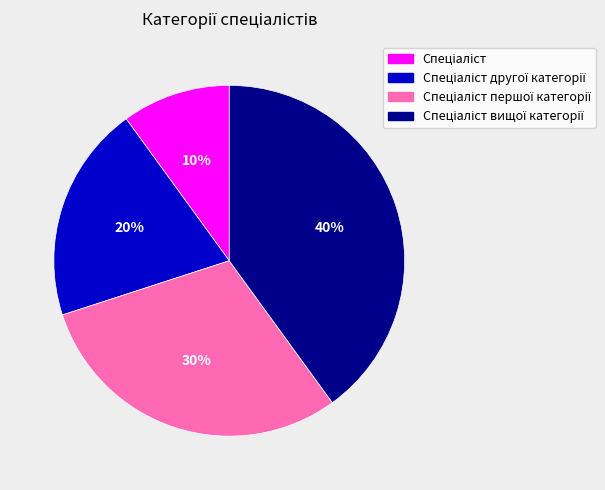

Is there any slice that represents more than half of the pie?

No